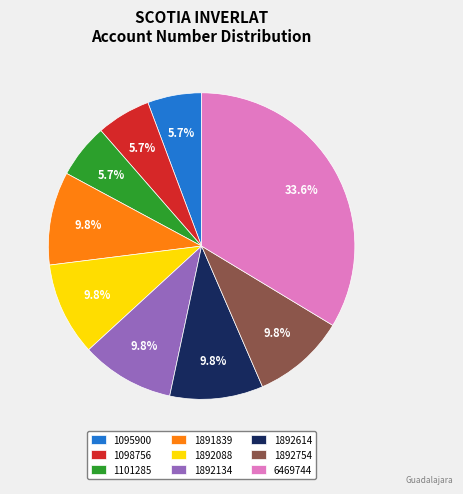

To the nearest percent, what is the difference between the largest and smallest slice percentages?

28%